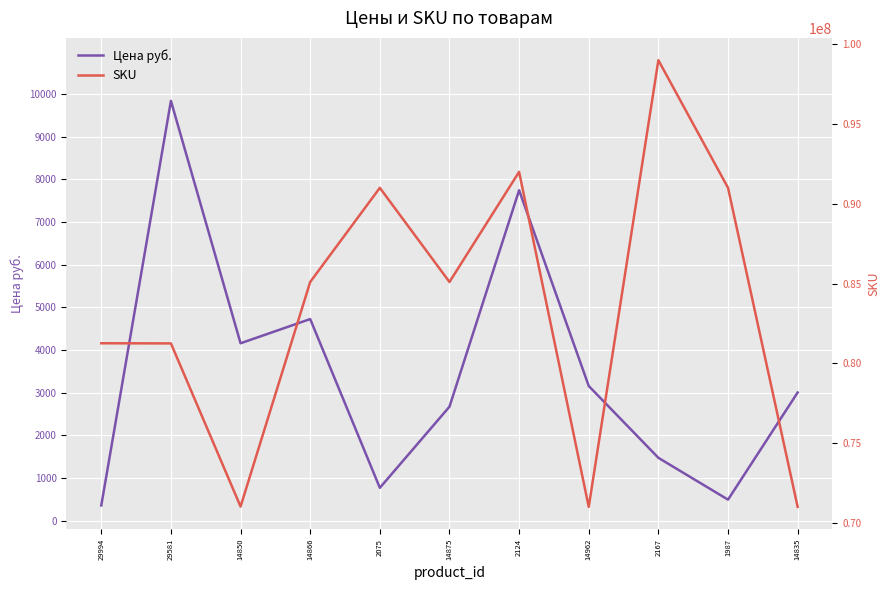

Rank the series at 29994 from lowest to highest value.

Цена руб., SKU